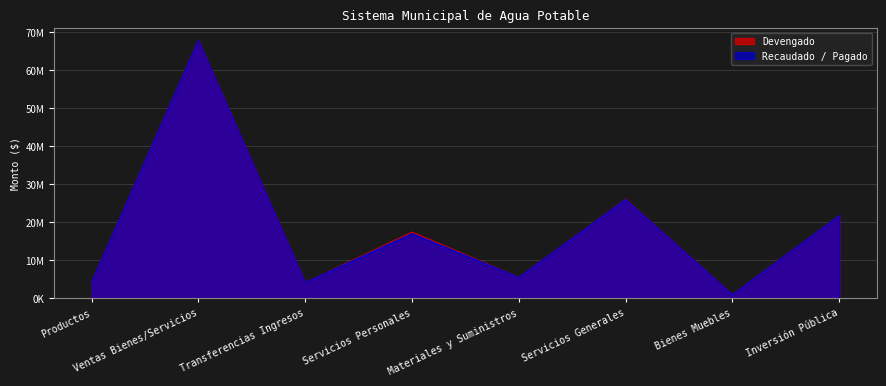

What are all the series names shown in the legend?

Devengado, Recaudado / Pagado